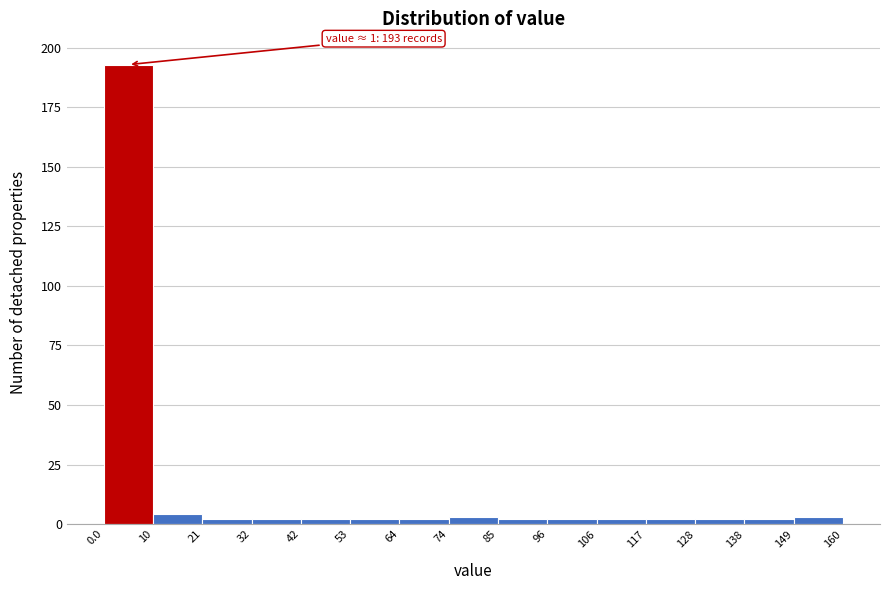

Over which range of the x-axis is the bar tallest?

0.0 to 10